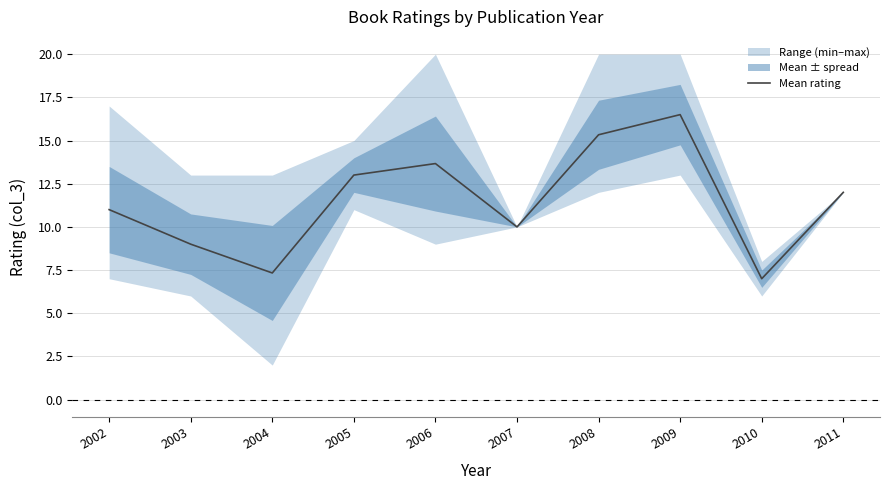

Rank the categories by value from lowest to highest.

2010, 2004, 2003, 2007, 2002, 2011, 2005, 2006, 2008, 2009